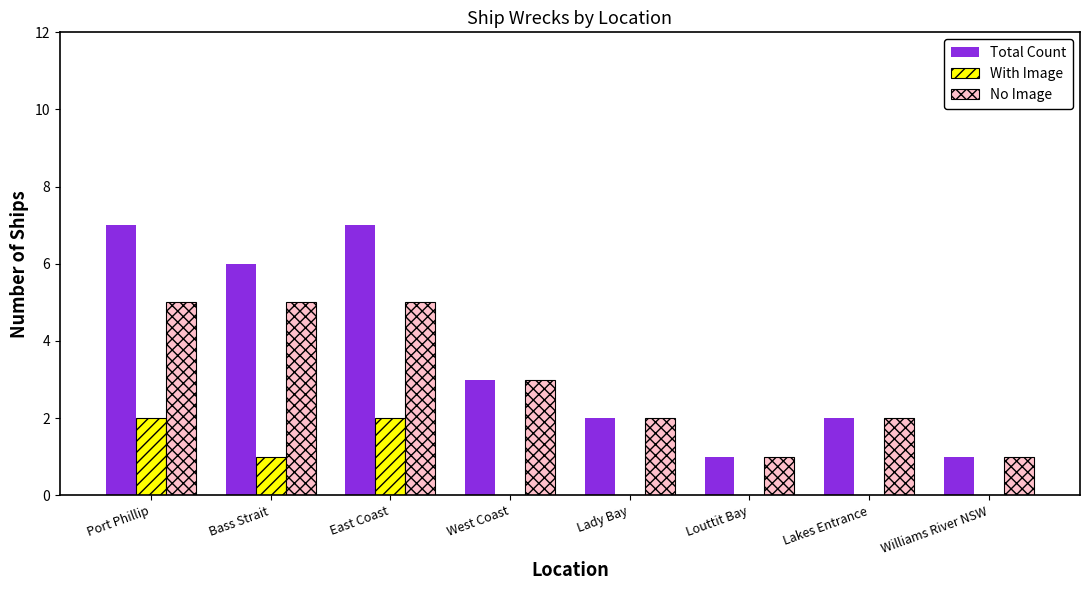

What is the sum of all With Image values?

5